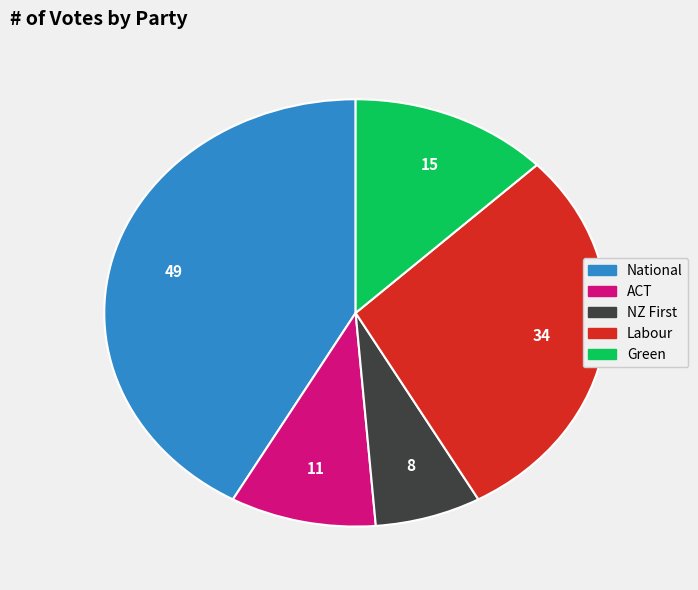

Is there any slice that represents more than half of the pie?

No